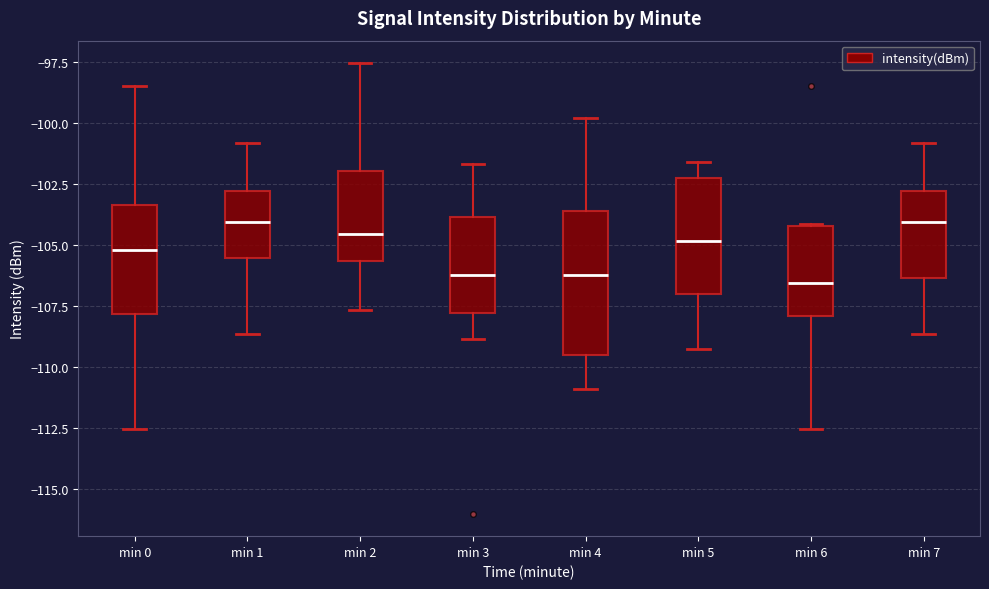

Where does the upper whisker of the box for min 3 end on the y-axis? The values are not printed on the chart, so give them approximately, as read against the axis.

-101.5